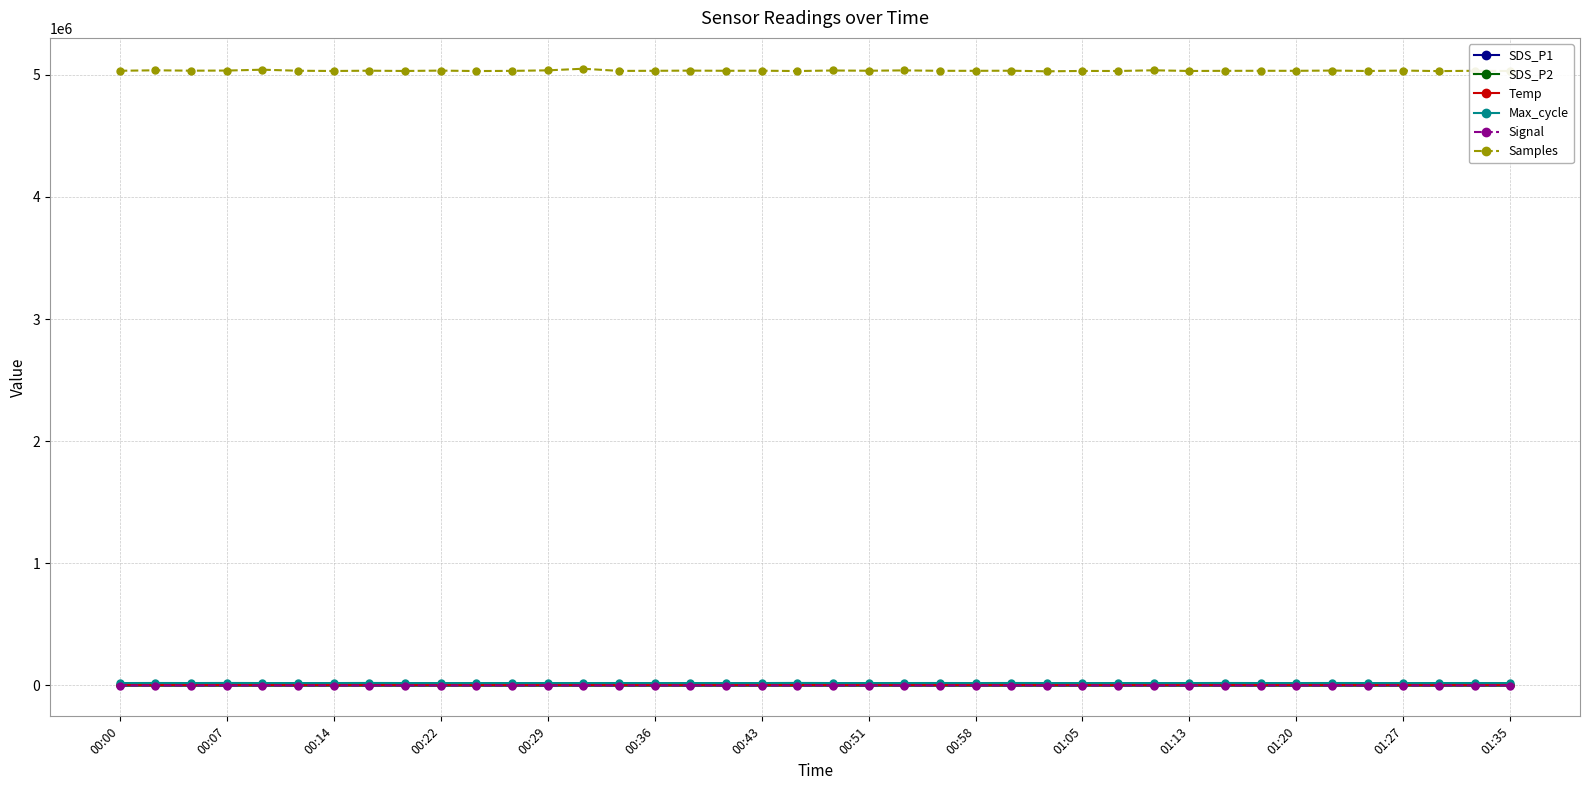

What is the highest value of the Samples series?

5050321.0